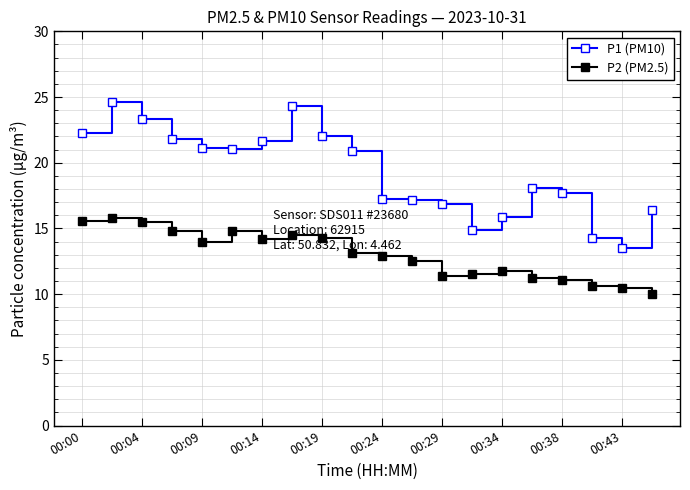

Is this an area chart (filled region under the line)?

No